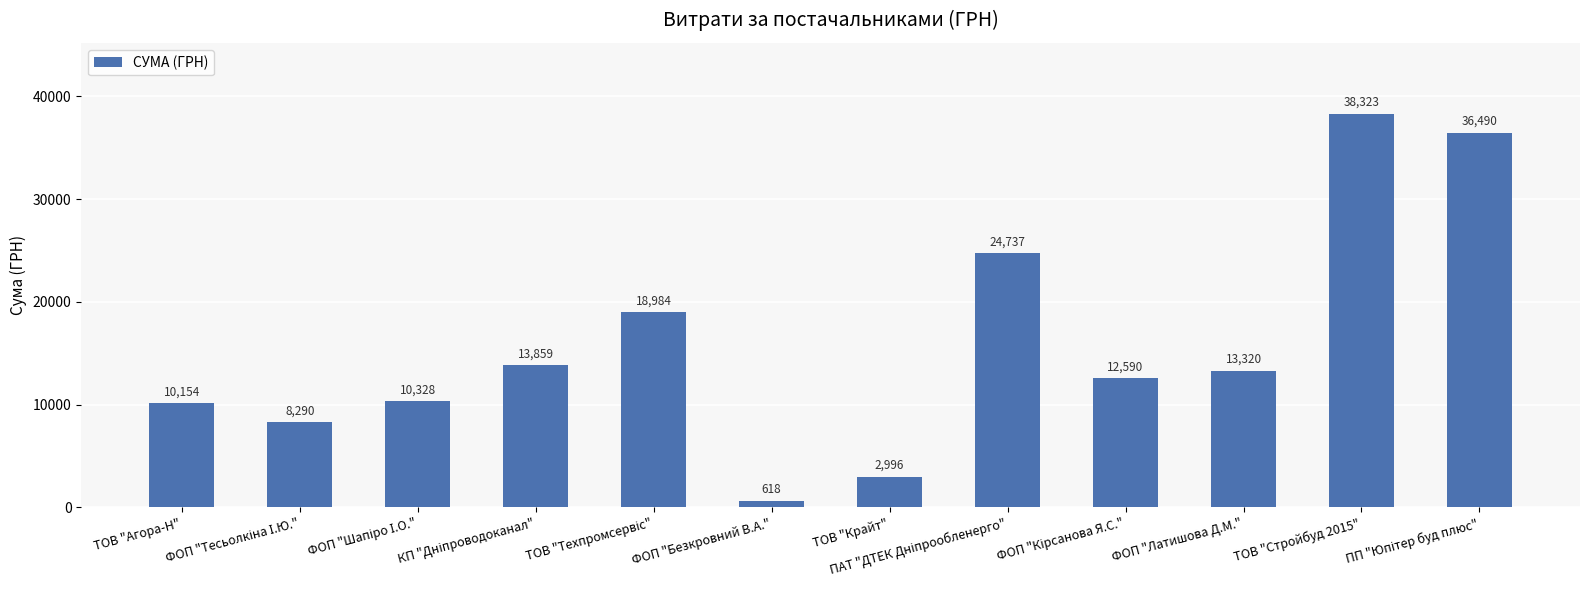

What is the difference between the maximum and minimum values?

37705.2